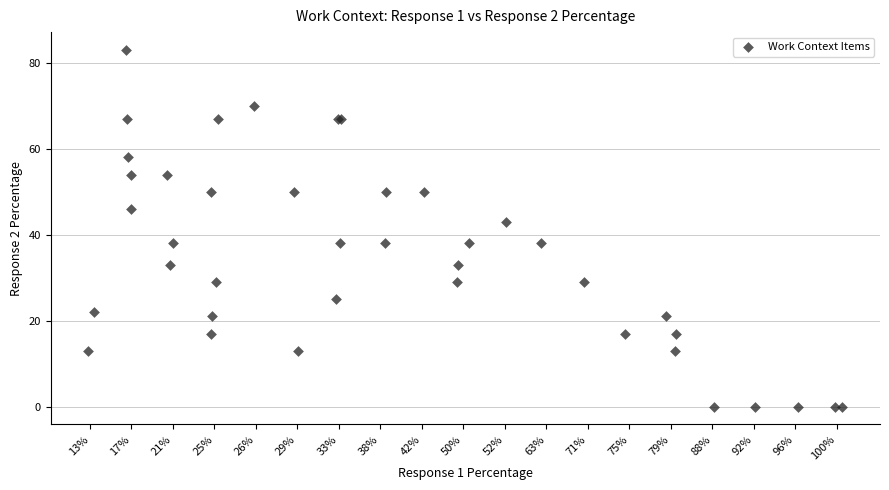

What Y value in the scatter plot is closest to 41?

43